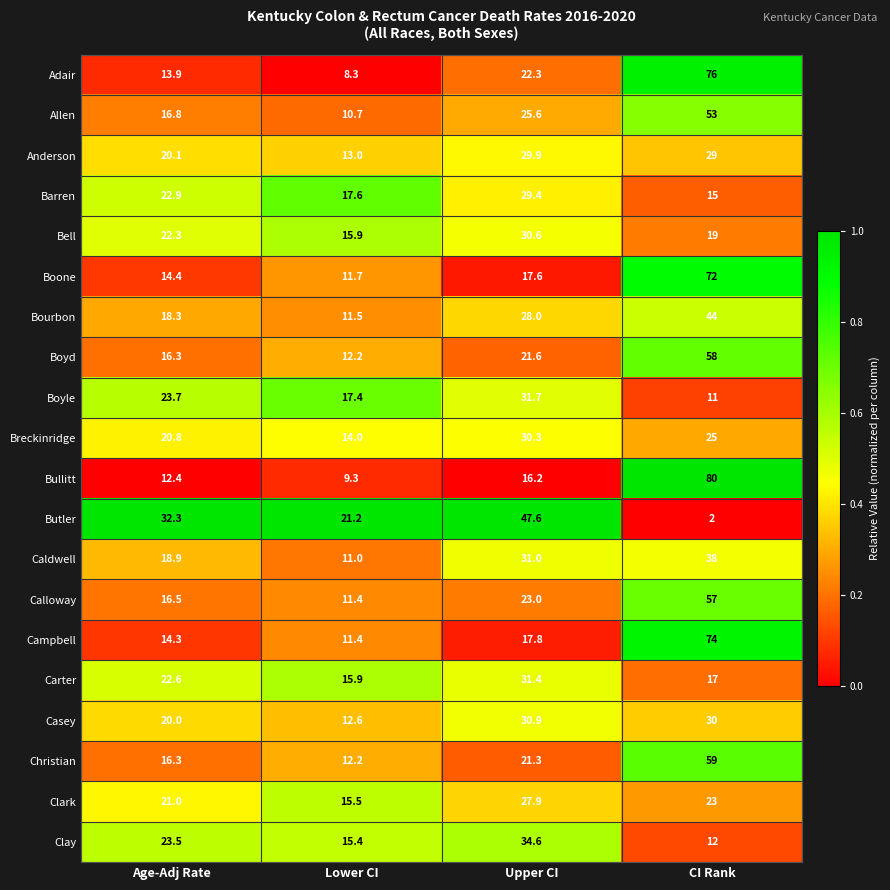

Which label corresponds to the smallest value in the chart?

CI Rank